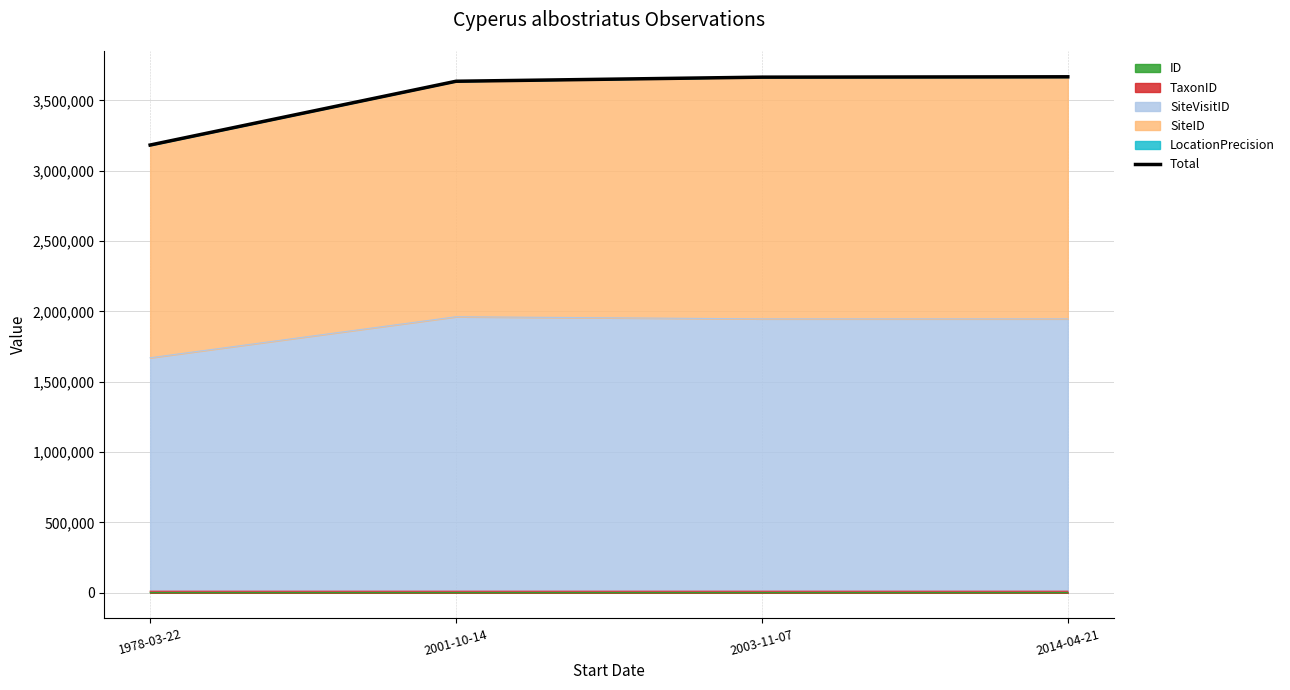

Rank the categories by value from lowest to highest.

1978-03-22, 2001-10-14, 2003-11-07, 2014-04-21